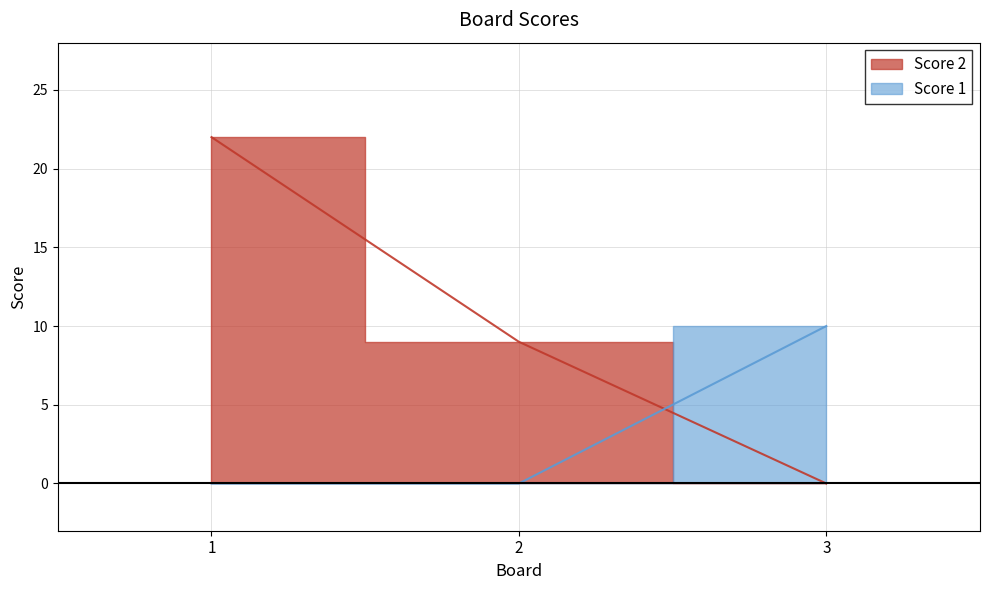

List the labels in order of Score 2 value, smallest first.

3, 2, 1